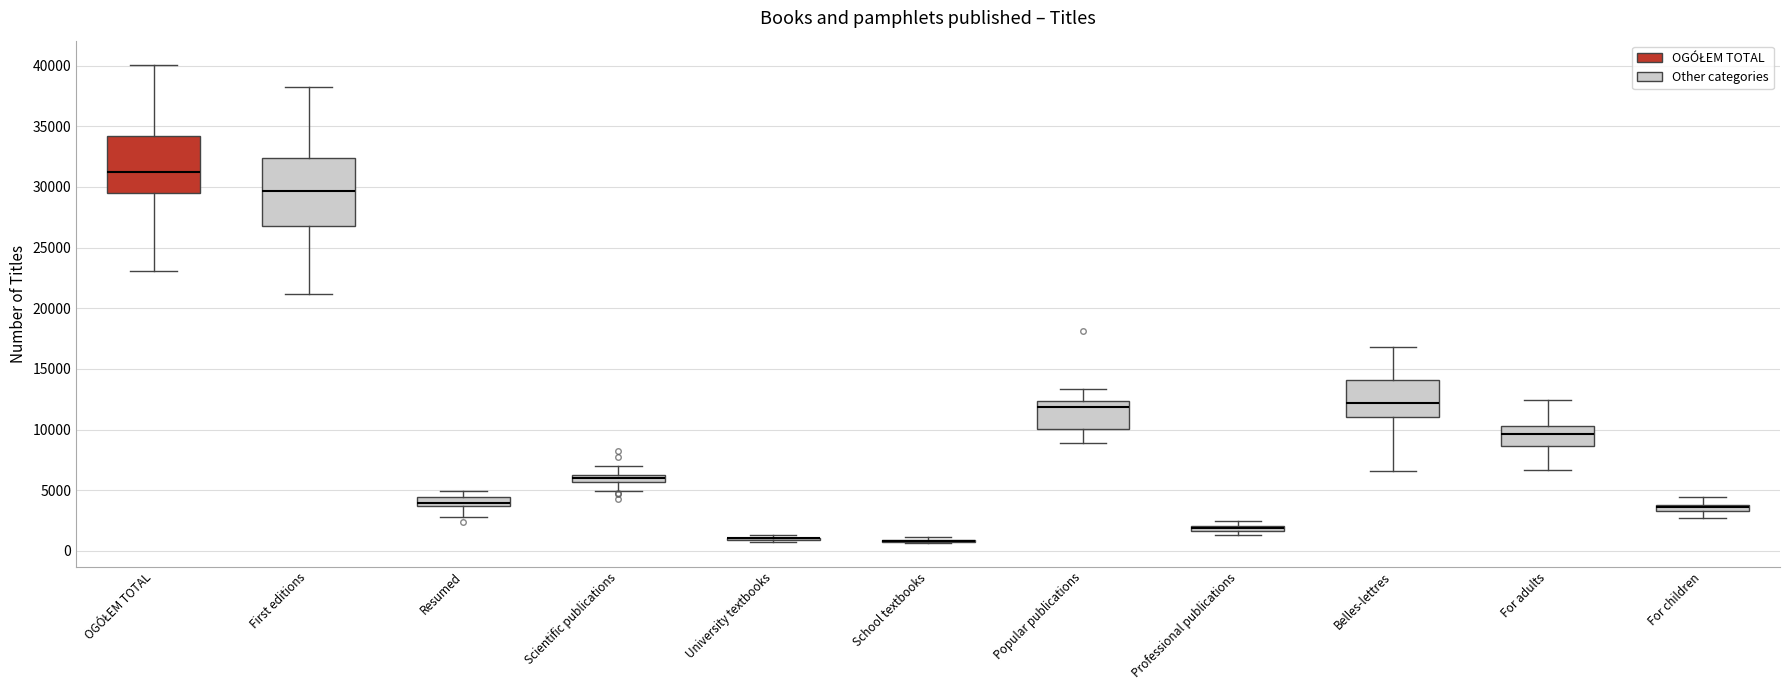

Comparing the boxes themselves (not the whiskers), which one is the tallest?

First editions